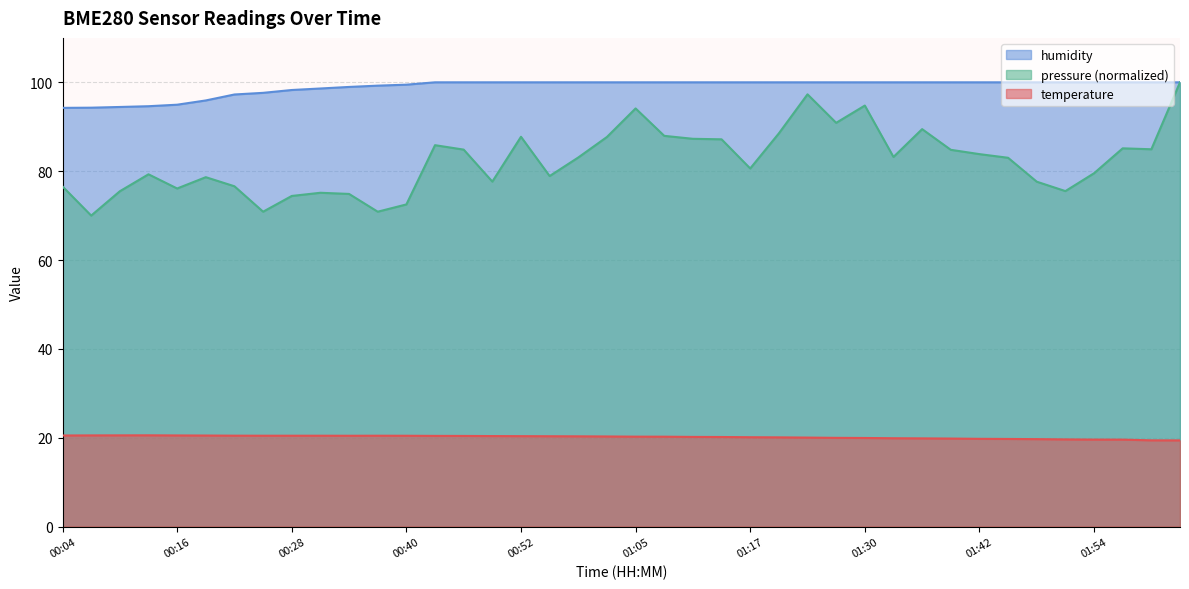

Rank the series by their maximum value, from highest to lowest.

humidity, temperature